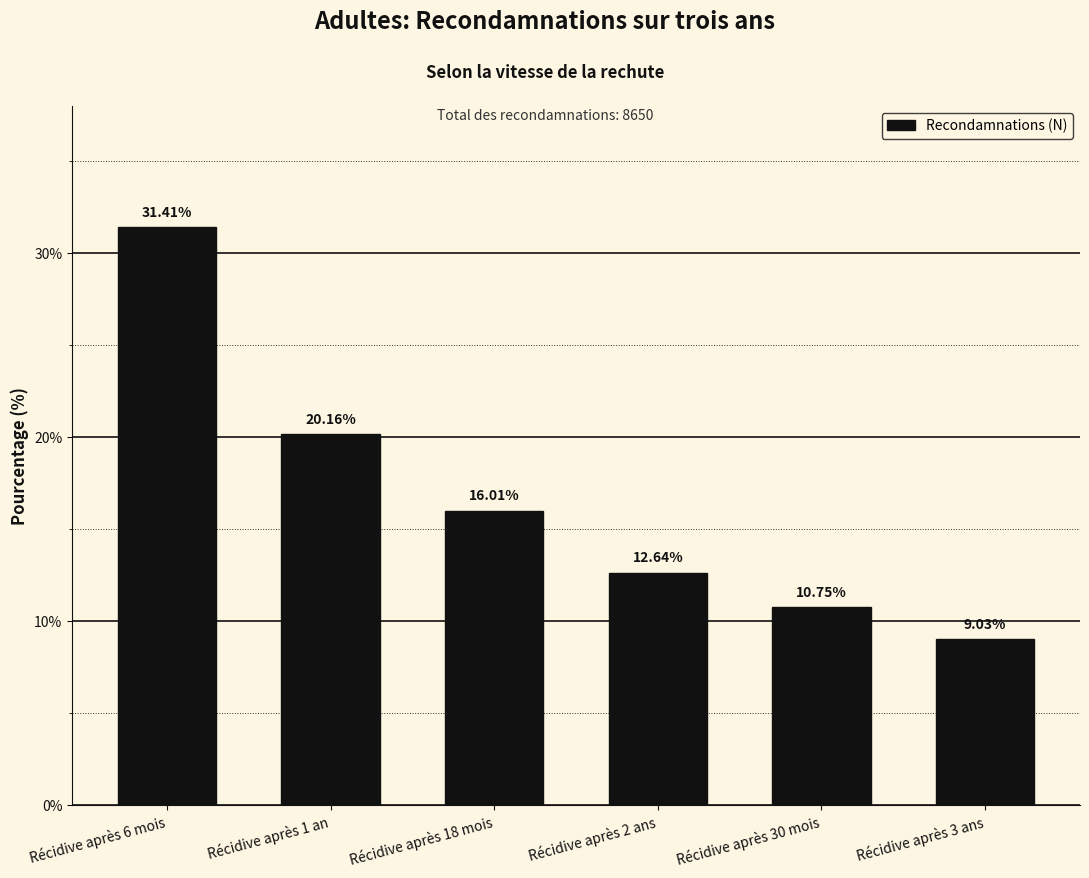

Rank the categories by value from highest to lowest.

Récidive après 6 mois, Récidive après 1 an, Récidive après 18 mois, Récidive après 2 ans, Récidive après 30 mois, Récidive après 3 ans